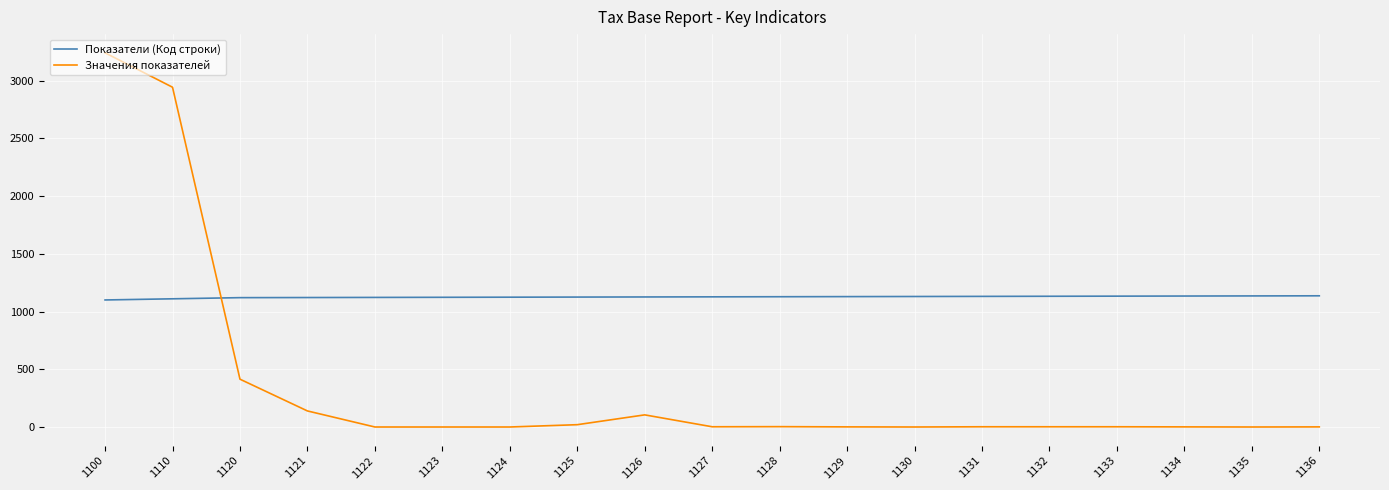

What is the greatest value displayed?

3240